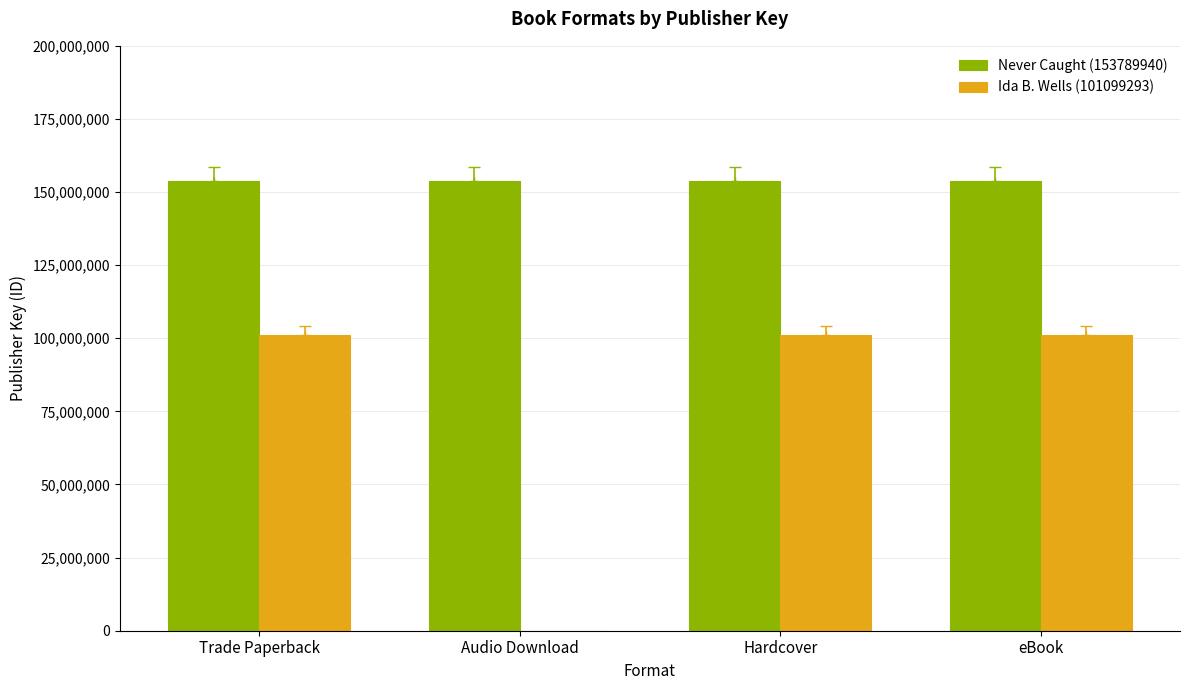

Is it true that Never Caught (153789940) equals 153789940 at Audio Download?

True